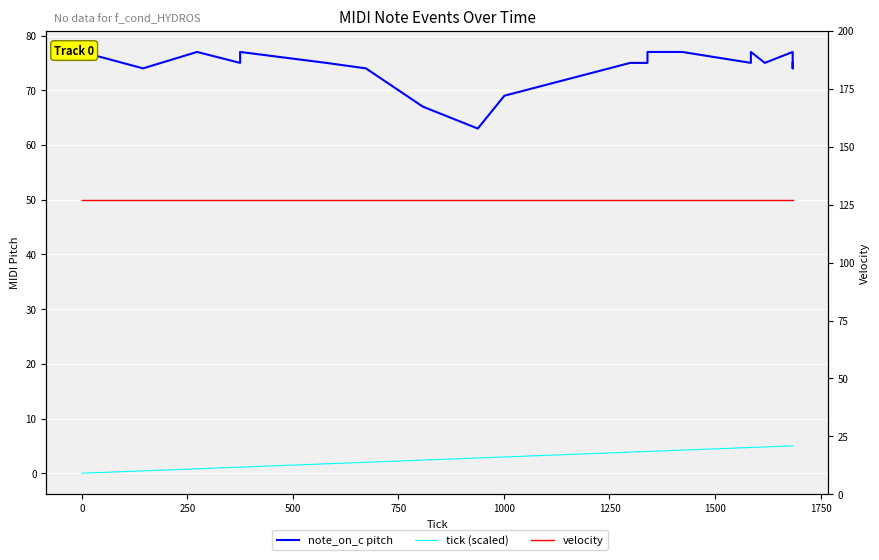

Reading left to right, list all the values displayed in this chart.

note_on_c pitch: 77.0	74.0	77.0	75.0	77.0	75.0	74.0	67.0	63.0	69.0	75.0	75.0	77.0	77.0	75.0	77.0	75.0	77.0	75.0	74.0	75.0
tick (scaled): 0.0	0.4	0.8	1.1	1.1	1.7	2.0	2.4	2.8	3.0	3.9	4.0	4.0	4.2	4.7	4.7	4.8	5.0	5.0	5.0	5.0
velocity: 127.0	127.0	127.0	127.0	127.0	127.0	127.0	127.0	127.0	127.0	127.0	127.0	127.0	127.0	127.0	127.0	127.0	127.0	127.0	127.0	127.0